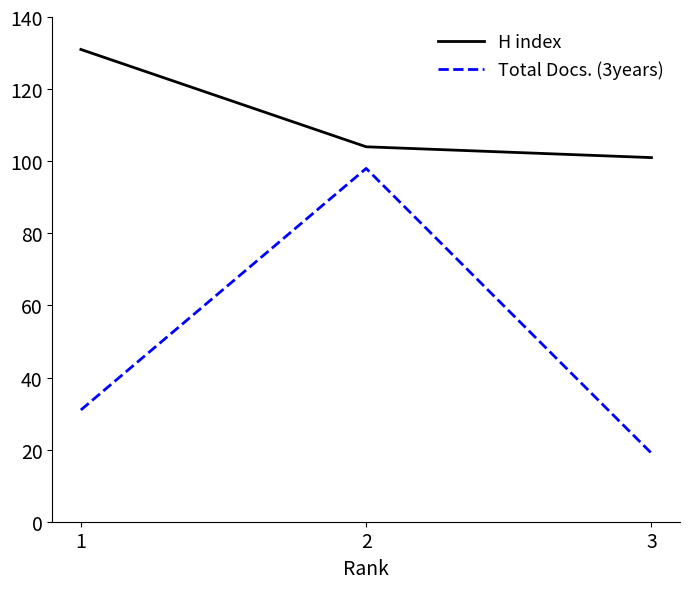

Which category has the highest value in the Total Docs. (3years) series?

2